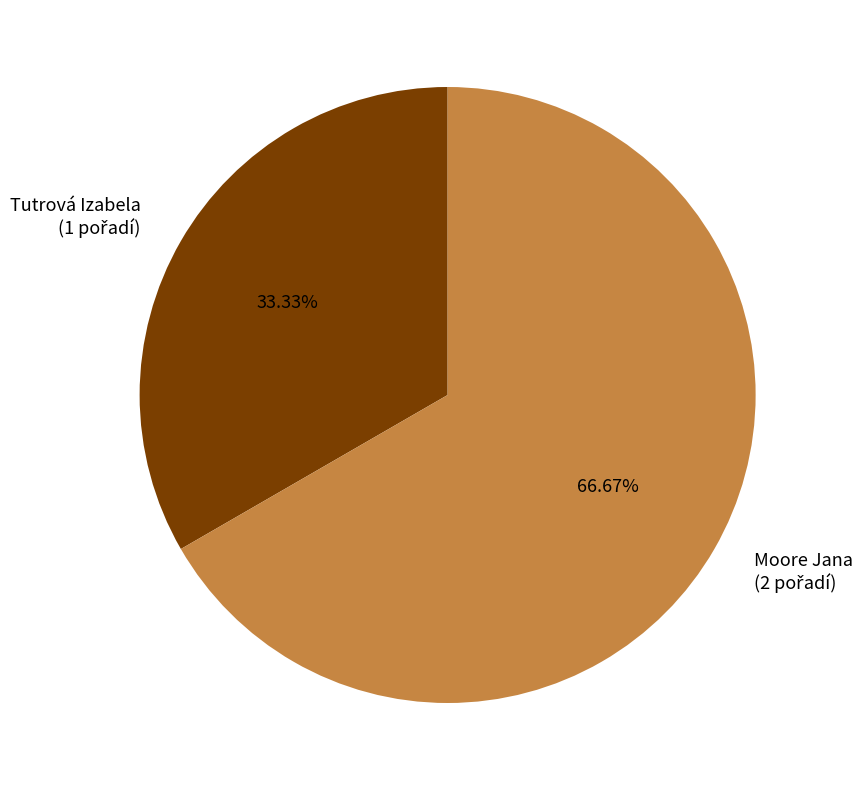

Which slice is the smallest?

Tutrová Izabela